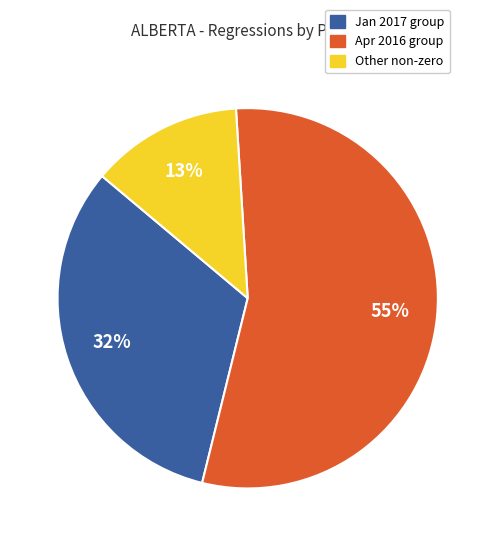

To the nearest percent, what is the average slice percentage?

33%